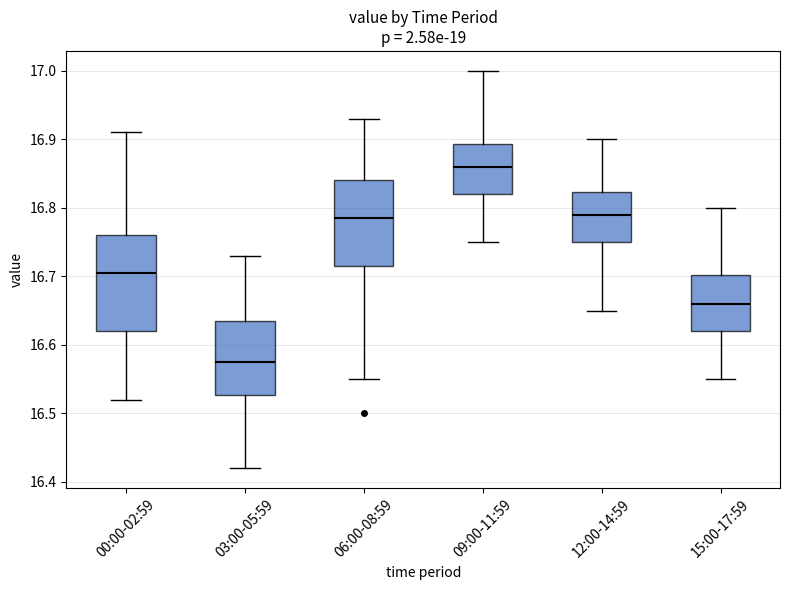

Comparing the boxes themselves (not the whiskers), which one is the tallest?

00:00-02:59